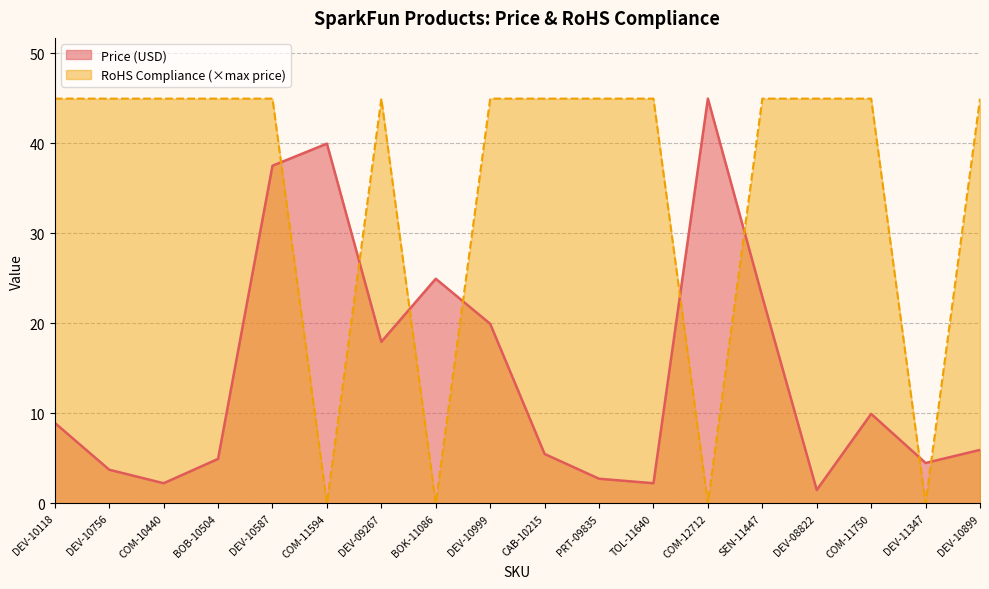

What is the average value of the RoHS Compliance series?

35.0